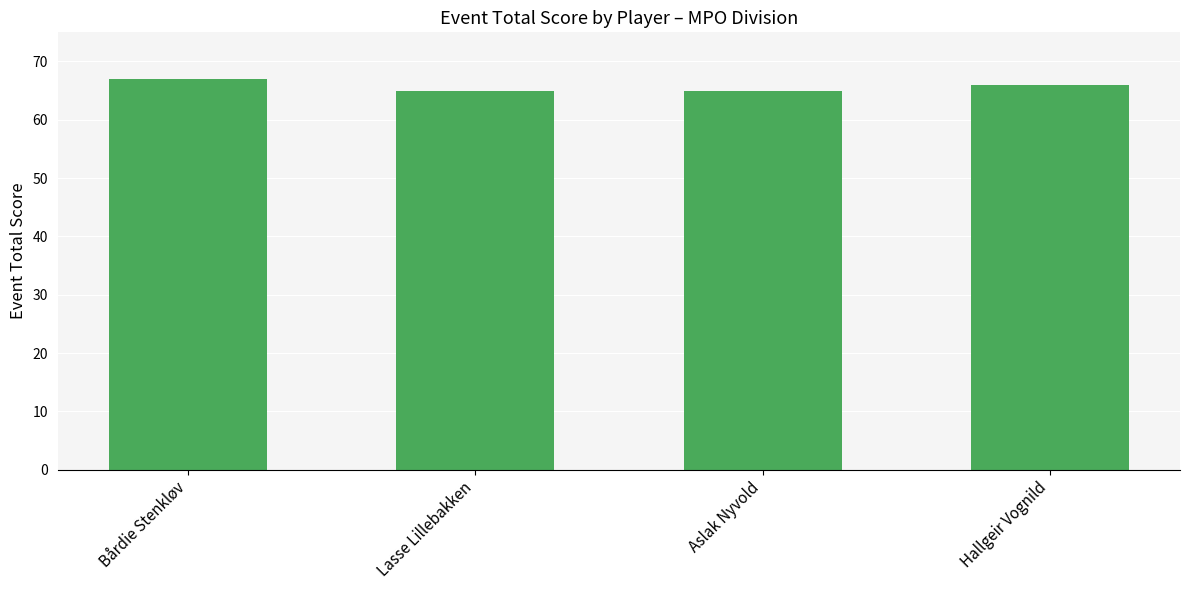

How many values are below 66?

2